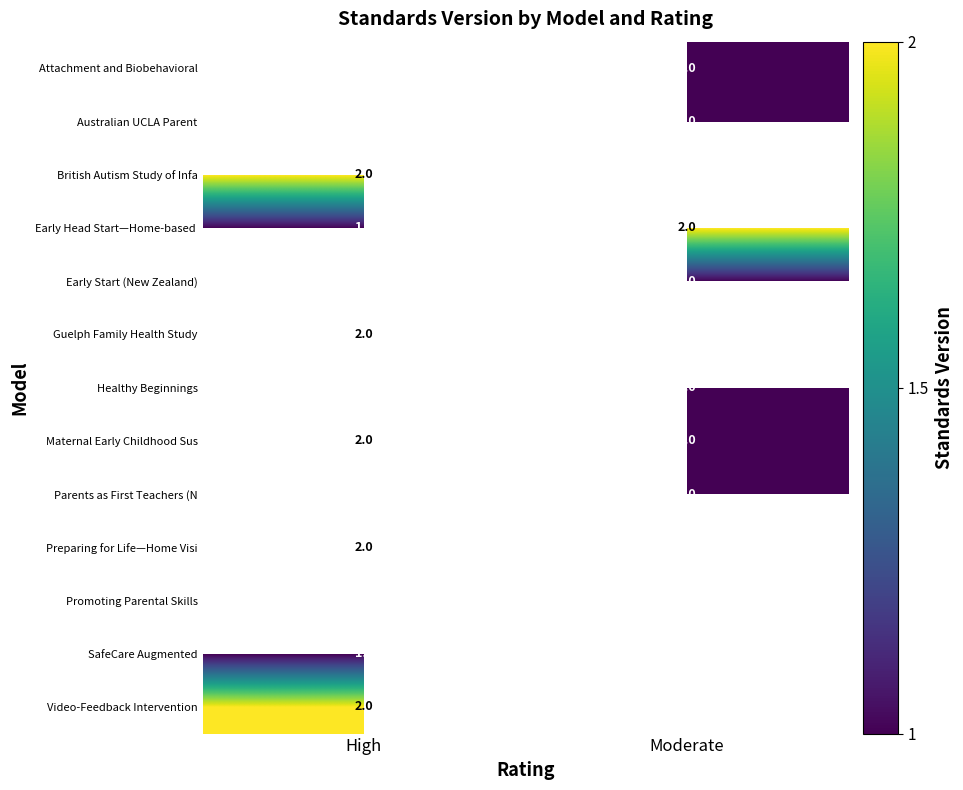

Is it true that Attachment and Biobehavioral equals 1 at Moderate?

True